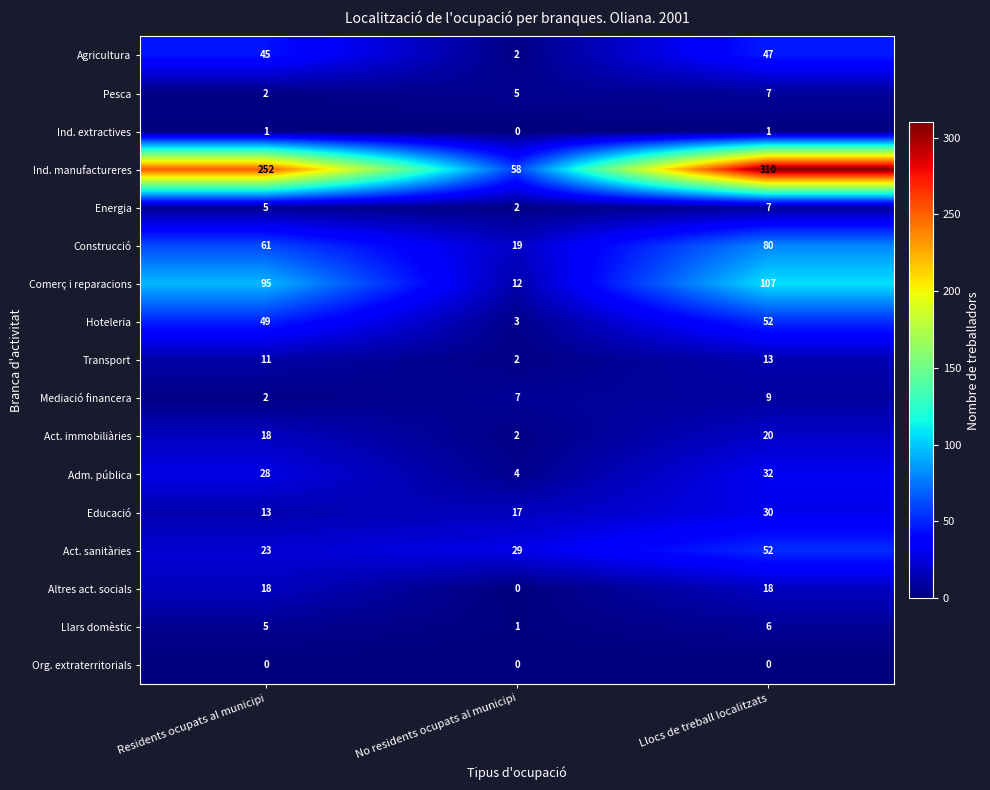

What is the greatest value displayed?

310